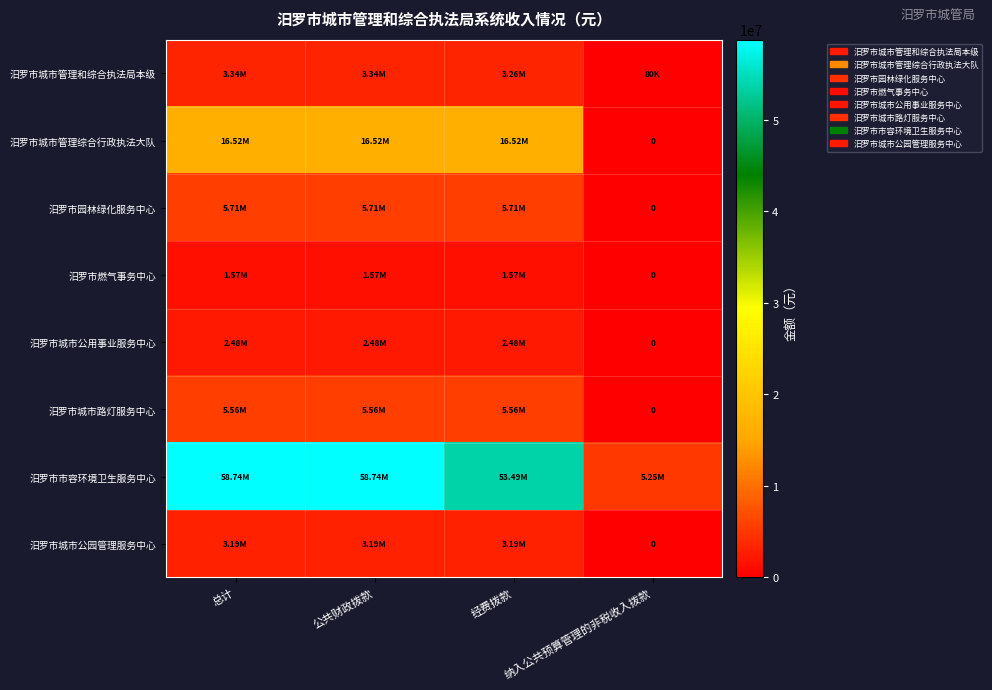

True or false: 汨罗市城市公用事业服务中心 has a value of -1176422.3 at 纳入公共预算管理的非税收入拨款.

False